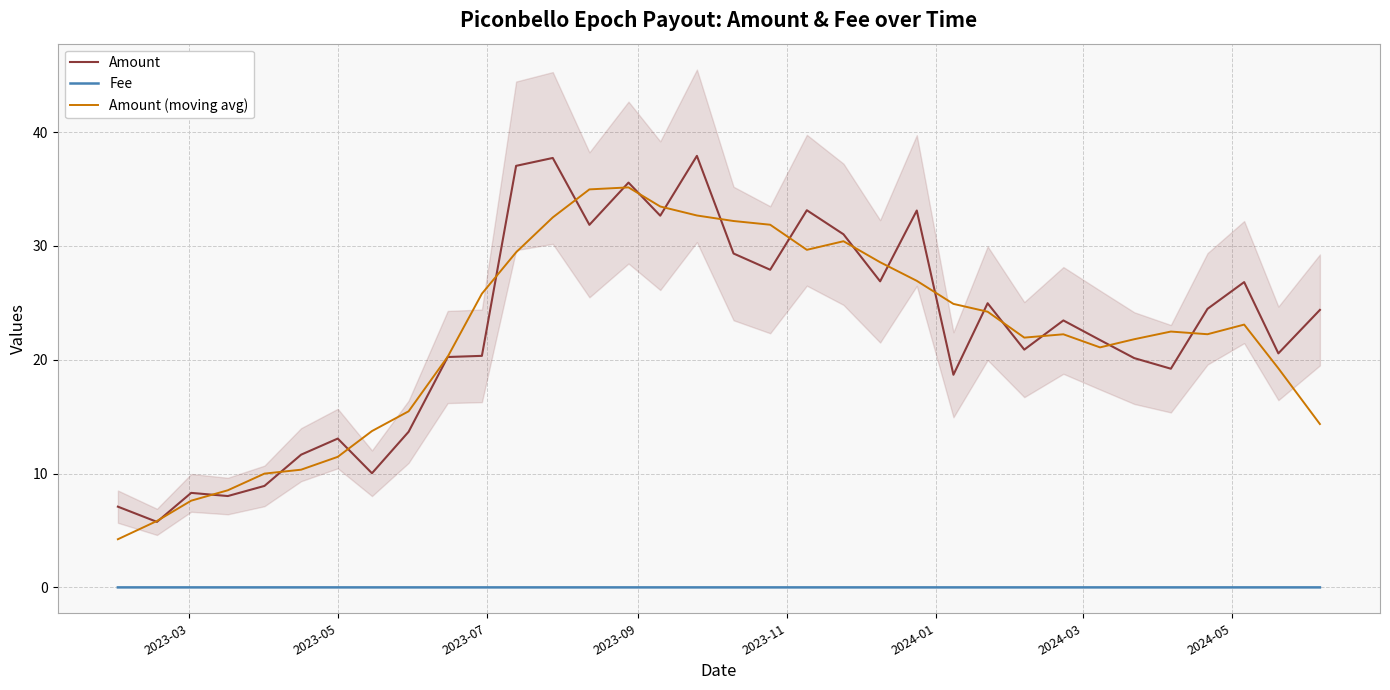

What is the highest value of the Amount (moving avg) series?

35.1